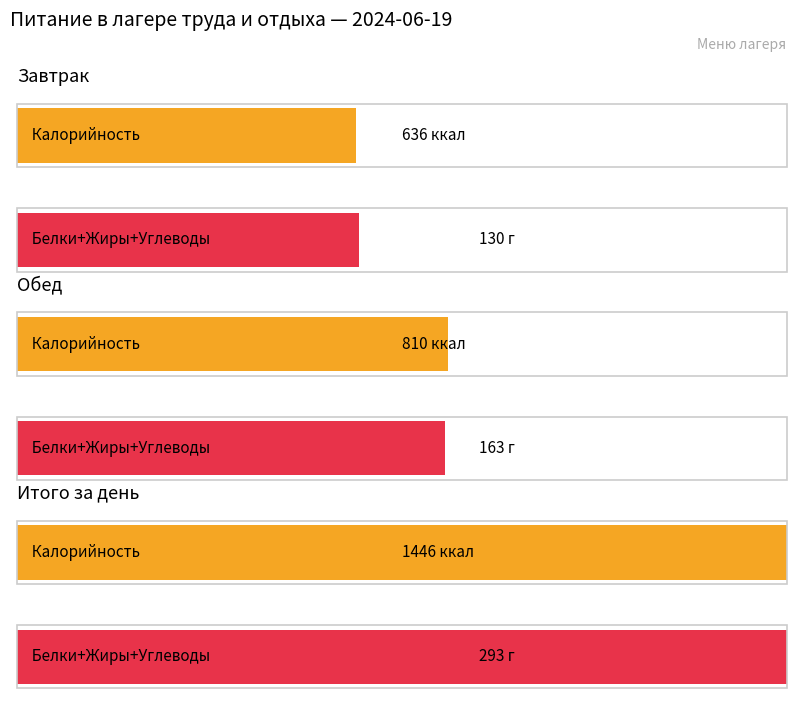

What is the value of the Углеводы bar at the 2nd from the left?

119